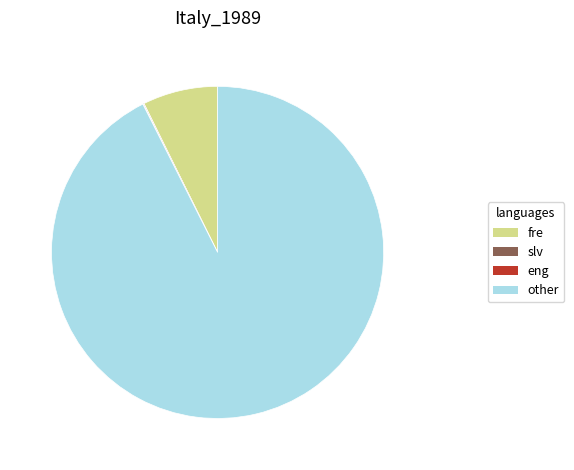

What is the majority slice?

other